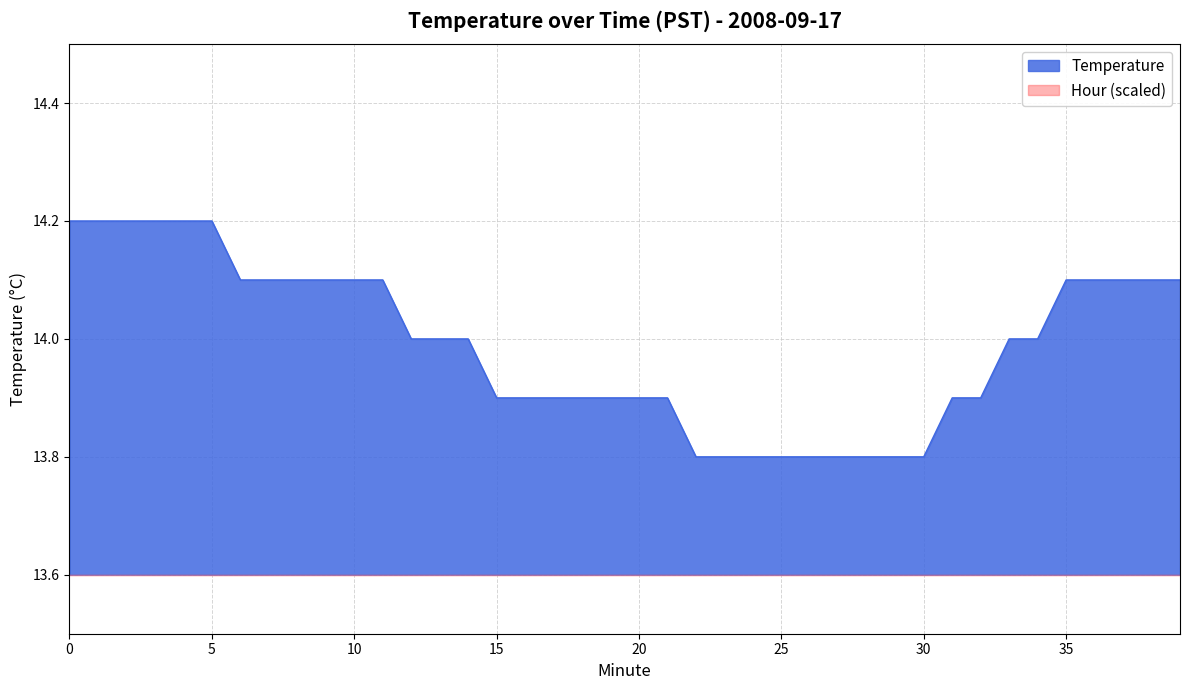

The chart shows a value of 13.8 at 22. True or false?

True